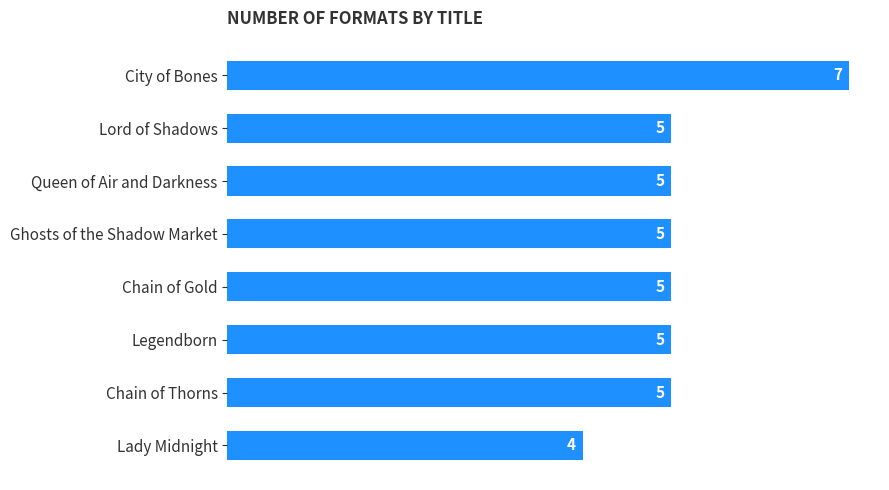

How many bars are there in total?

8